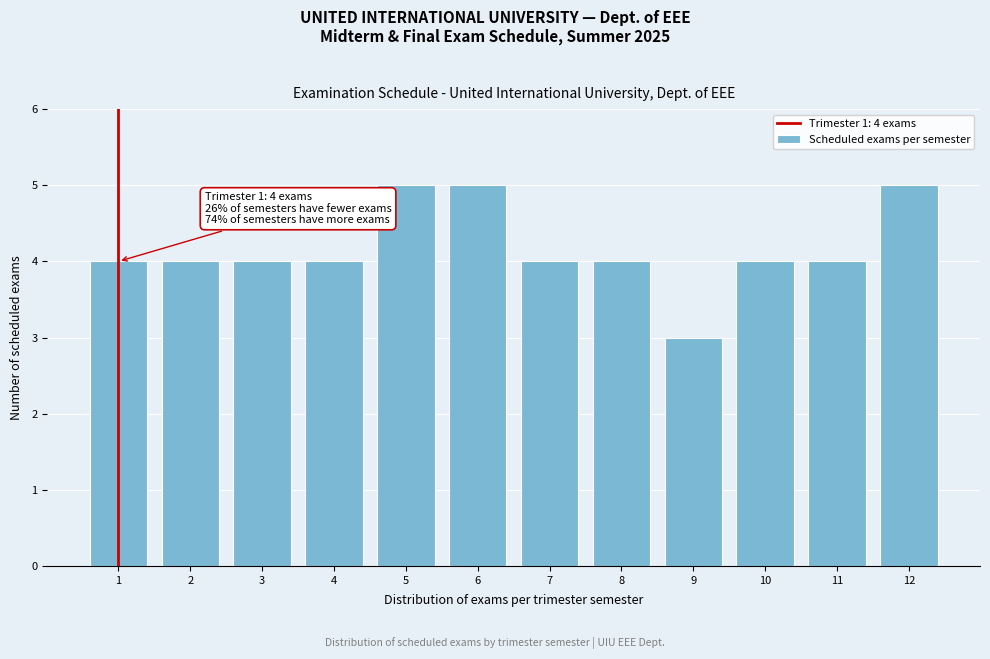

Reading left to right, extract all data points from this chart.

4	4	4	4	5	5	4	4	3	4	4	5